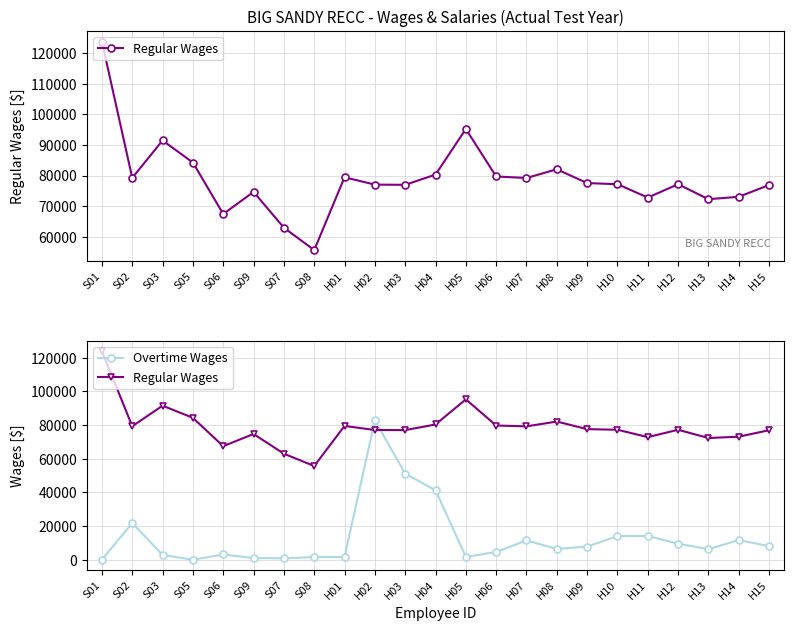

Rank the series by their average value, from highest to lowest.

Regular Wages, Overtime Wages